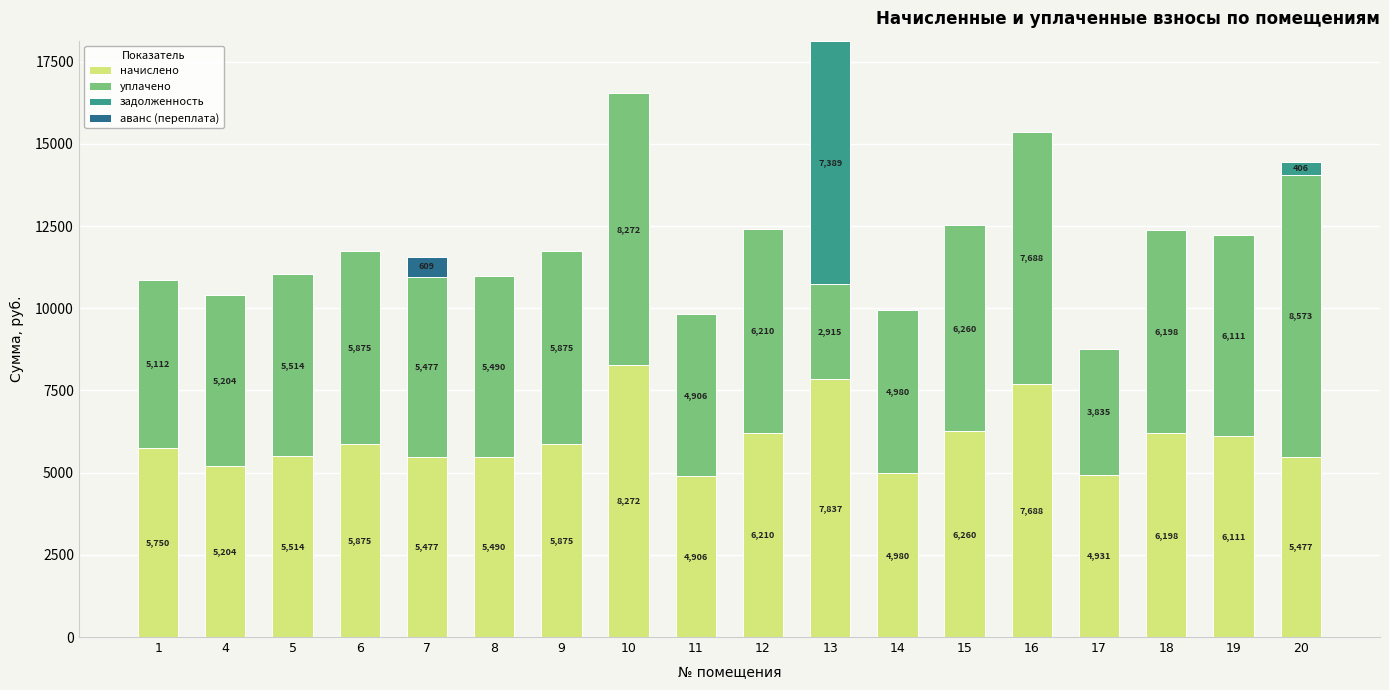

Where does the начислено series first go above 5874?

6